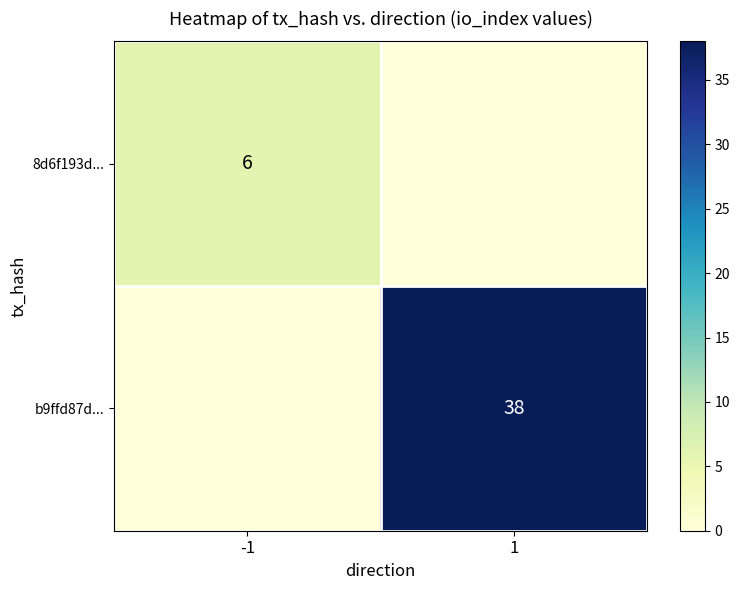

At how many categories does at least one series exceed 11?

1